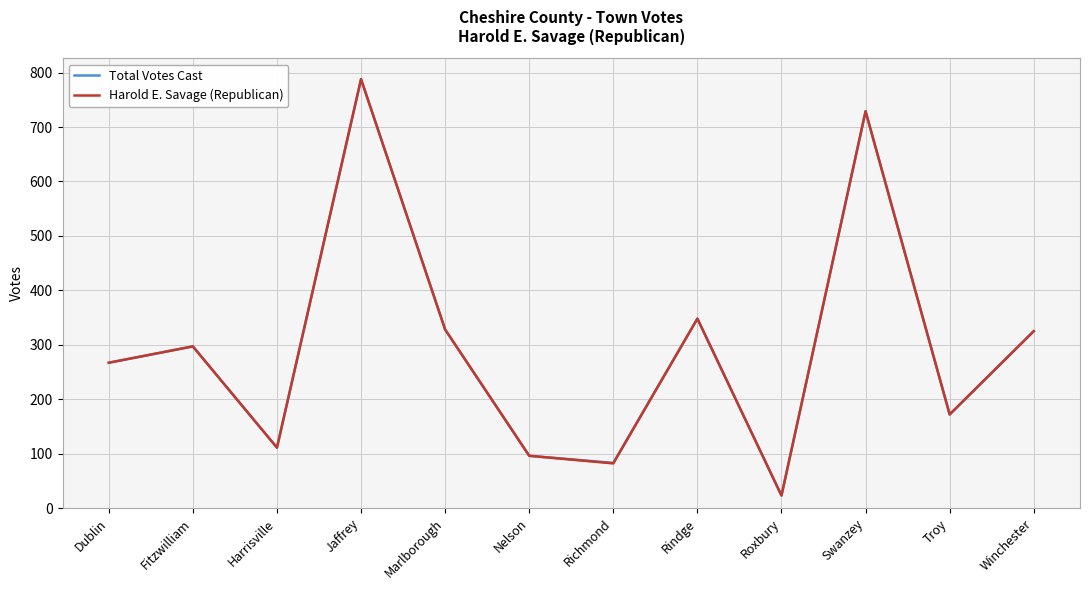

Which category has the highest value in the Harold E. Savage (Republican) series?

Jaffrey